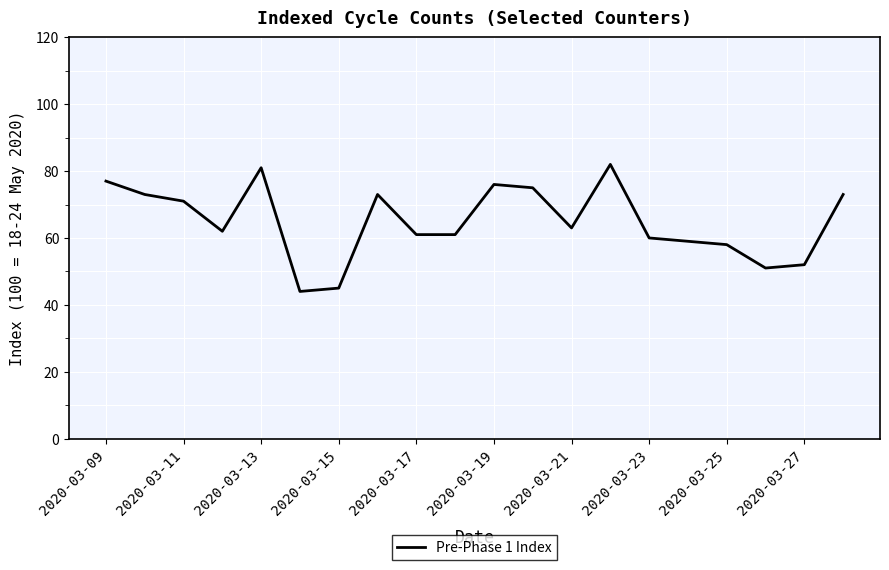

What is the minimum value shown in the chart?

44